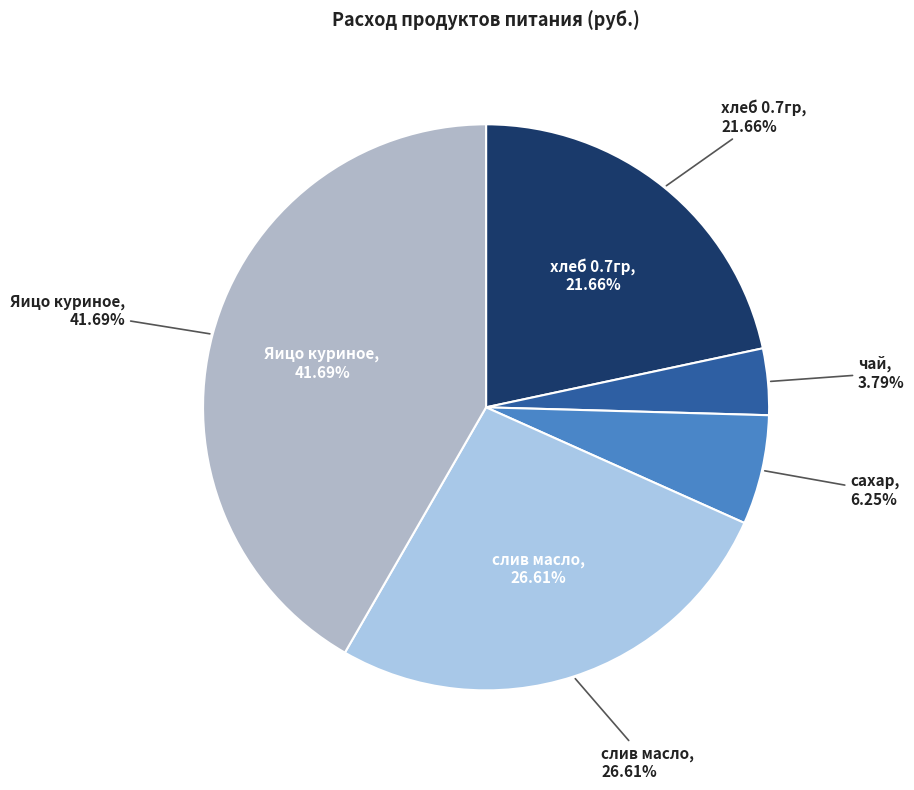

Does хлеб 0.7гр account for over 50% of the chart?

No